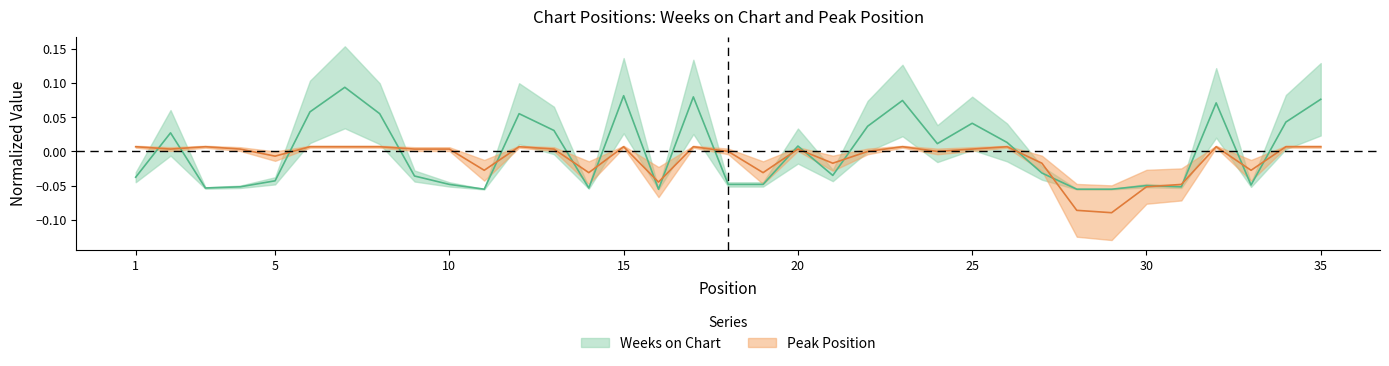

How many data points in Peak Position are above 0?

23